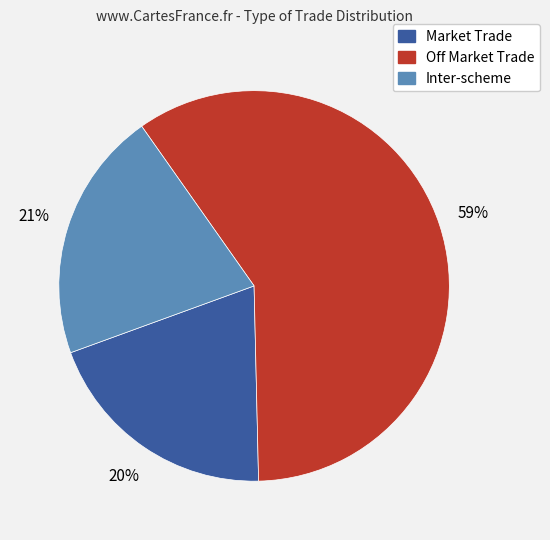

Rank the categories by value from highest to lowest.

Off Market Trade, Inter-scheme, Market Trade